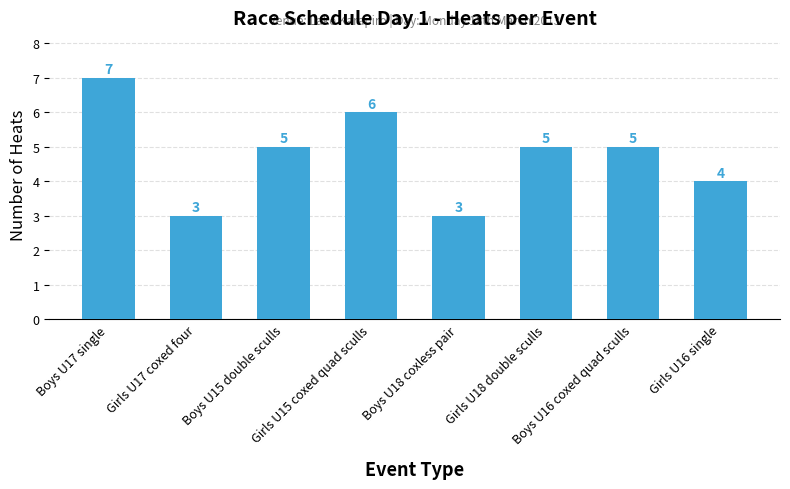

What is the difference between the second highest and second lowest values?

3